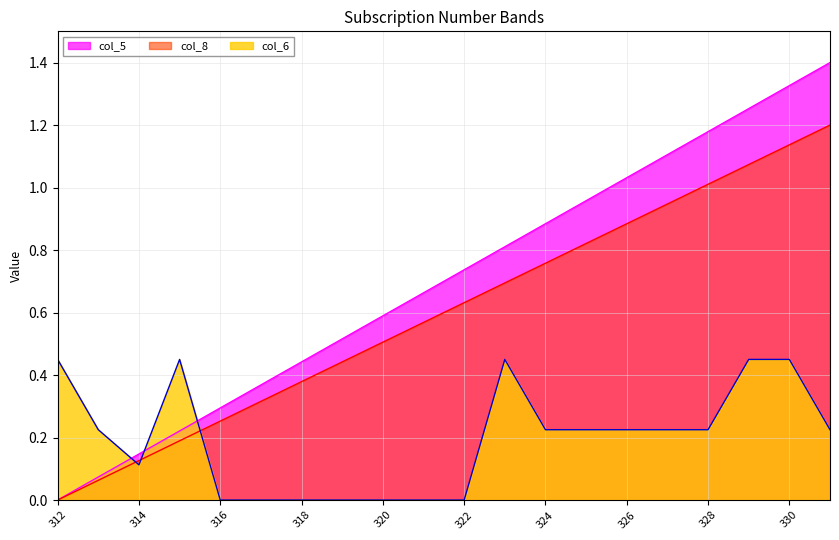

List the series in order of their peak value, lowest first.

col_6, col_8, col_5